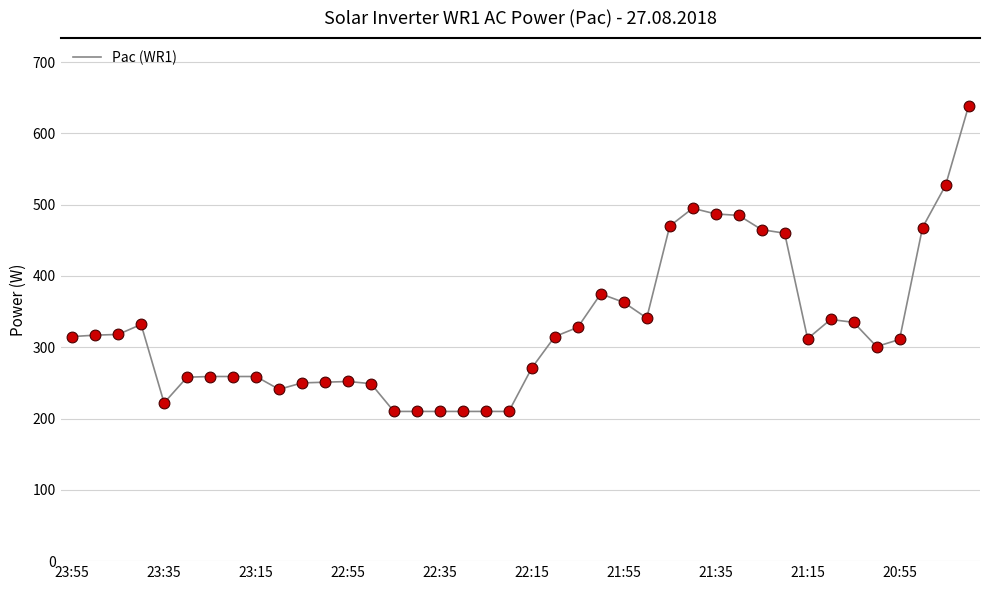

What is the difference between the maximum and minimum values?

428